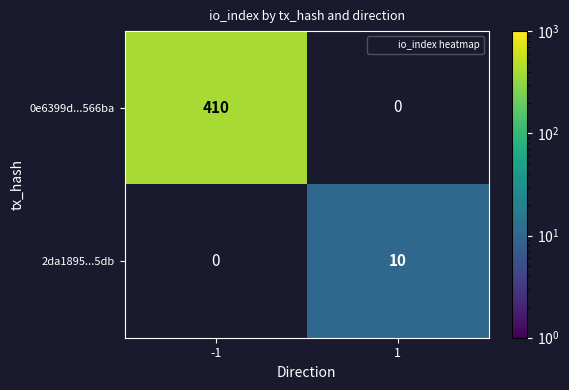

Which series has the largest range (max minus min)?

0e6399d...566ba